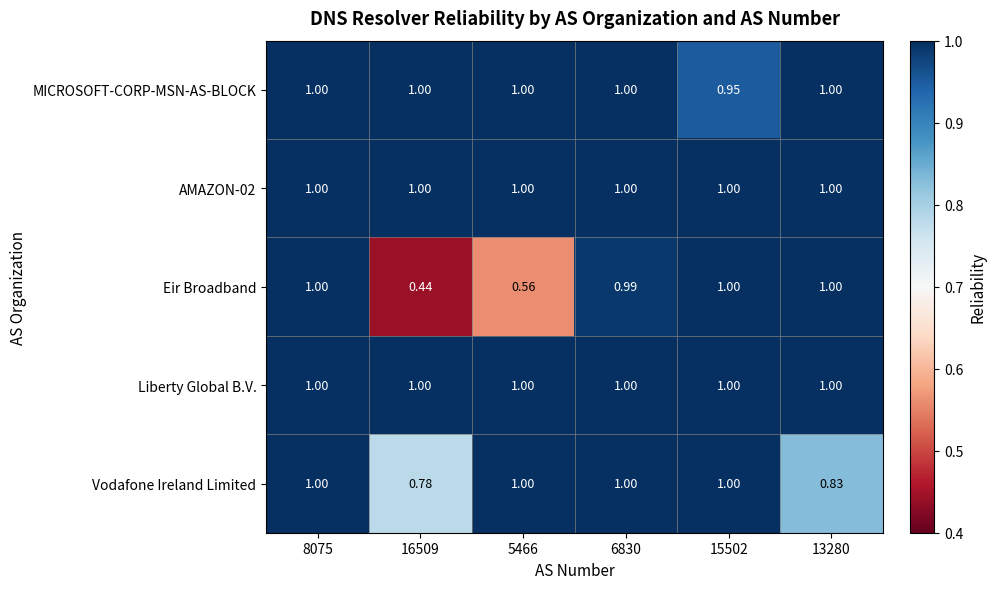

Which series has the largest range (max minus min)?

Eir Broadband